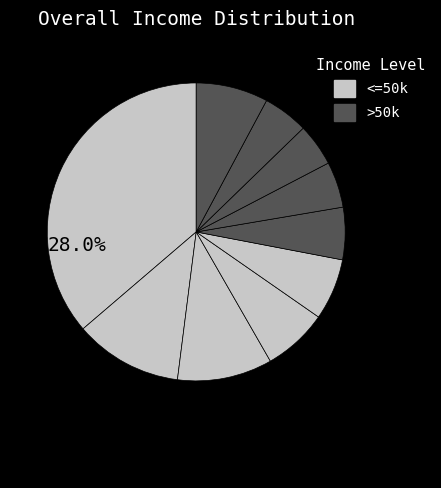

How many slices are in this pie chart?

10